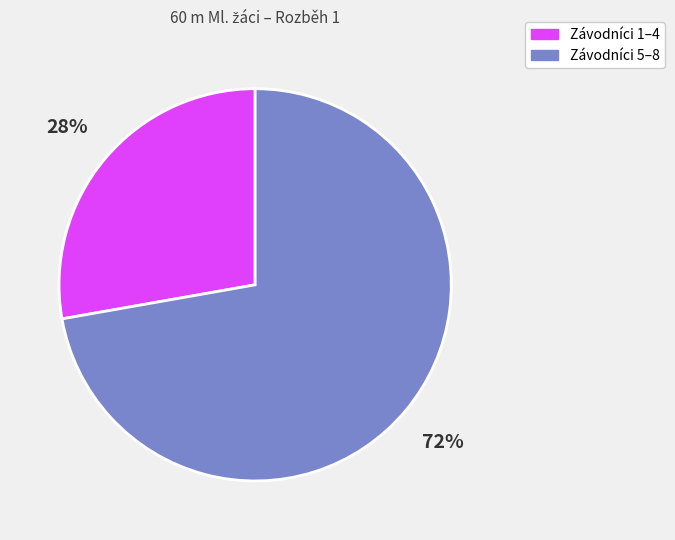

How many segments does this pie chart have?

2